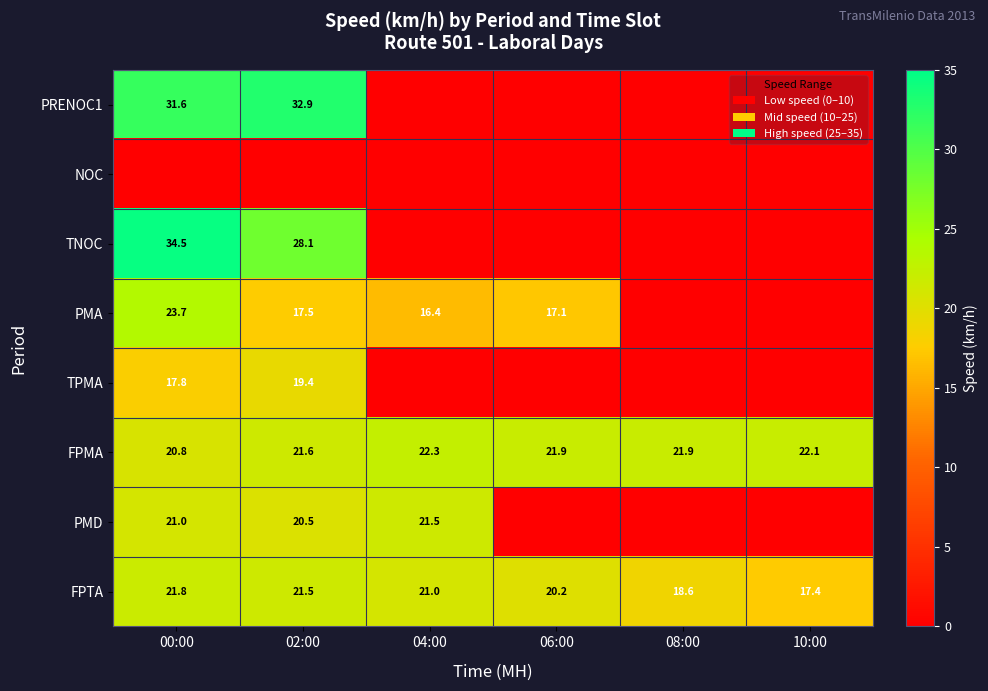

The value of PMD at 04:00 is 32.5. True or false?

False